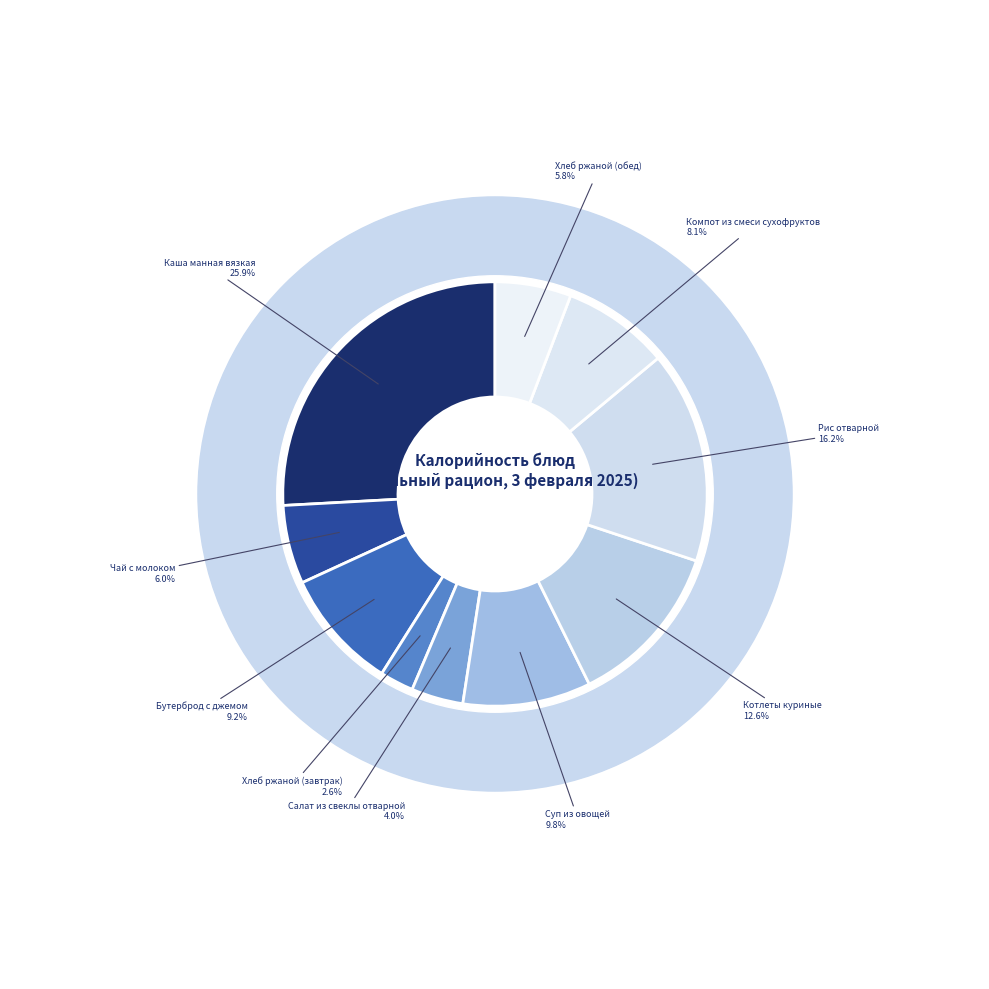

Which slice is the largest?

Каша манная вязкая